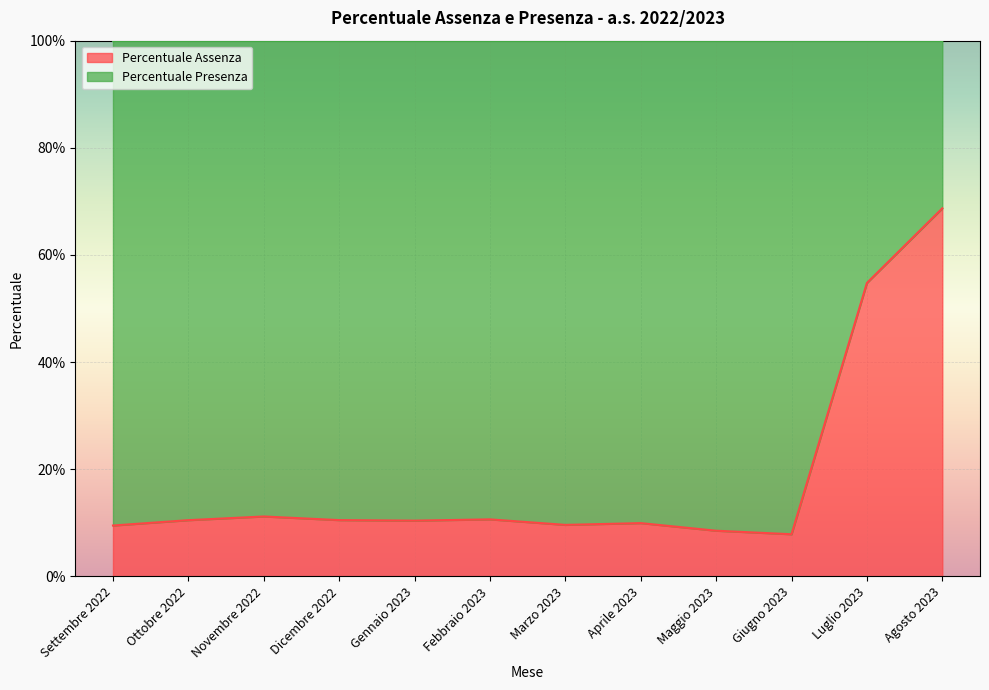

Which category has the highest value across all series?

Agosto 2023